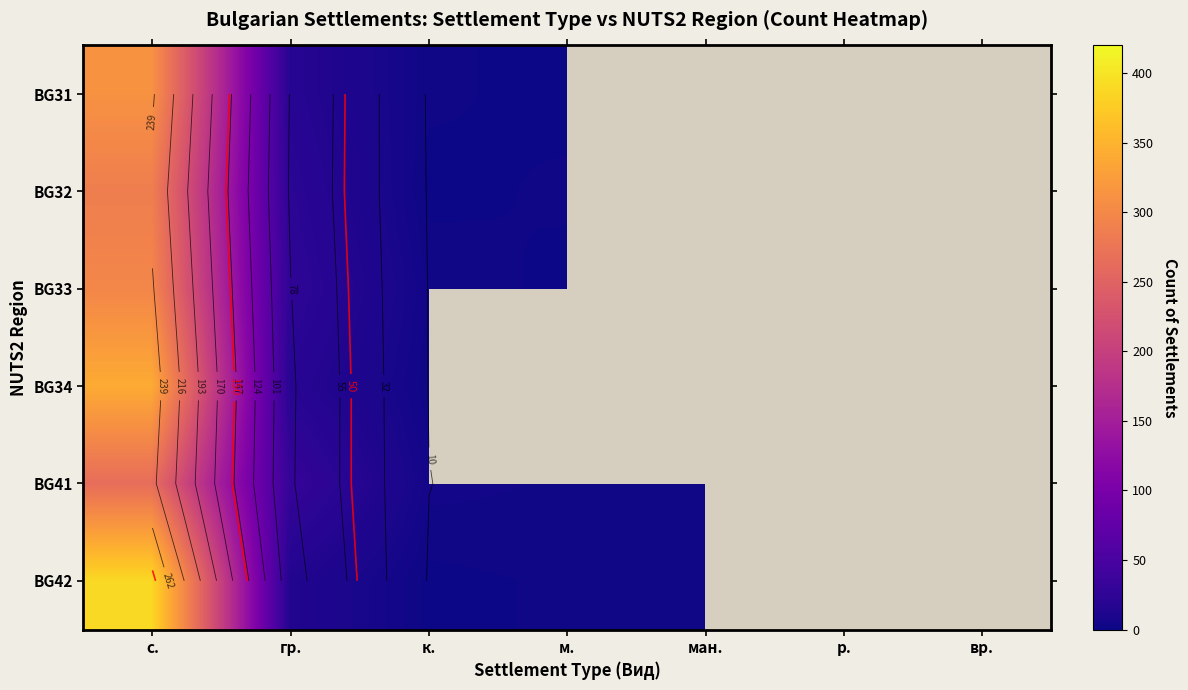

Which category has the highest value in the BG33 series?

с.